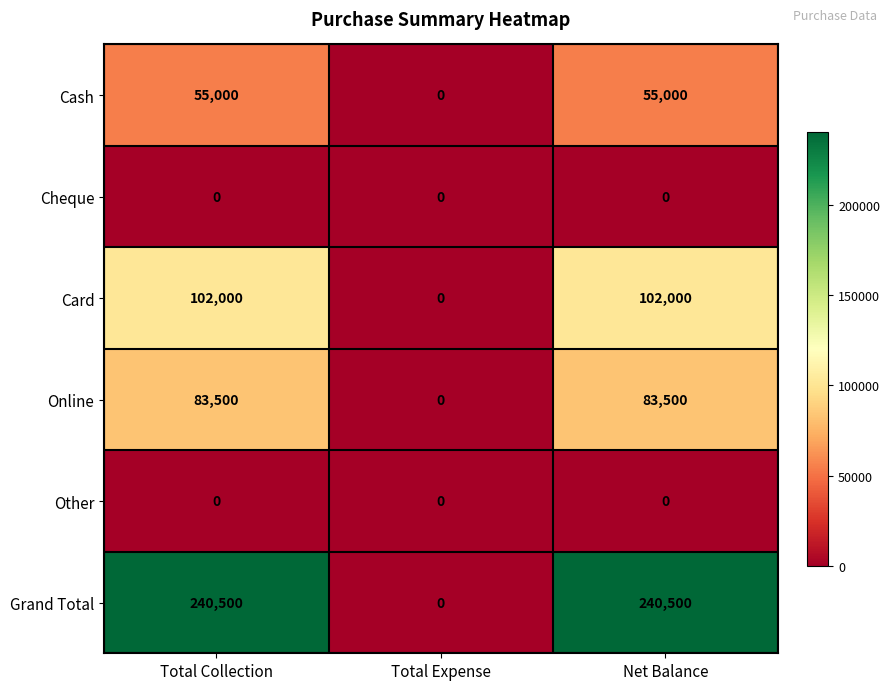

Read the Online value at Total Collection, to the nearest 100.

83500